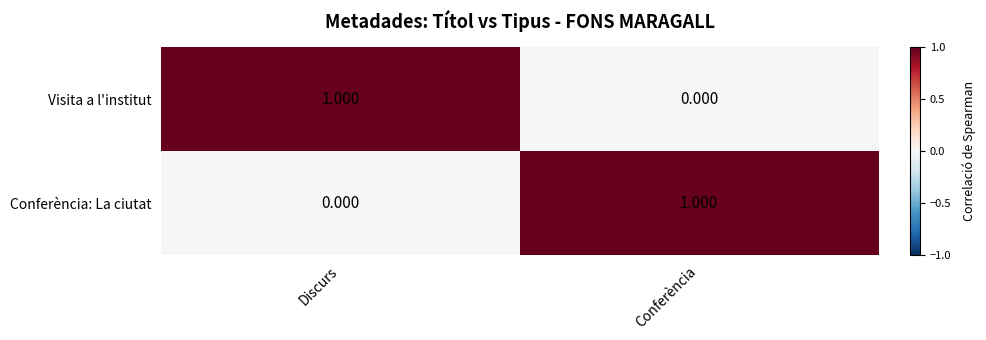

Which category has the highest value in the Conferència: La ciutat series?

Conferència